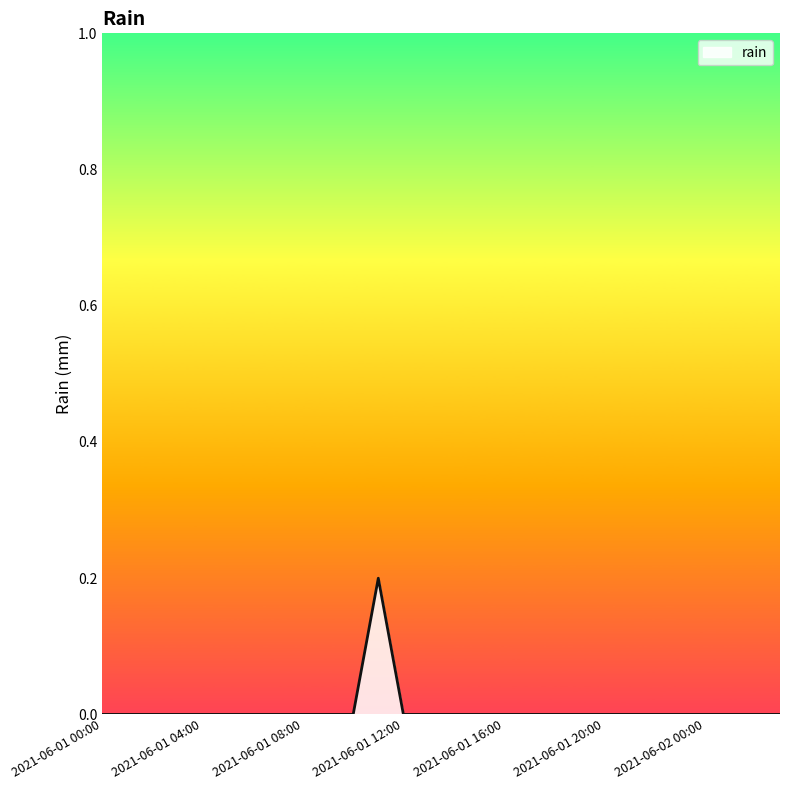

What is the greatest value displayed?

0.2